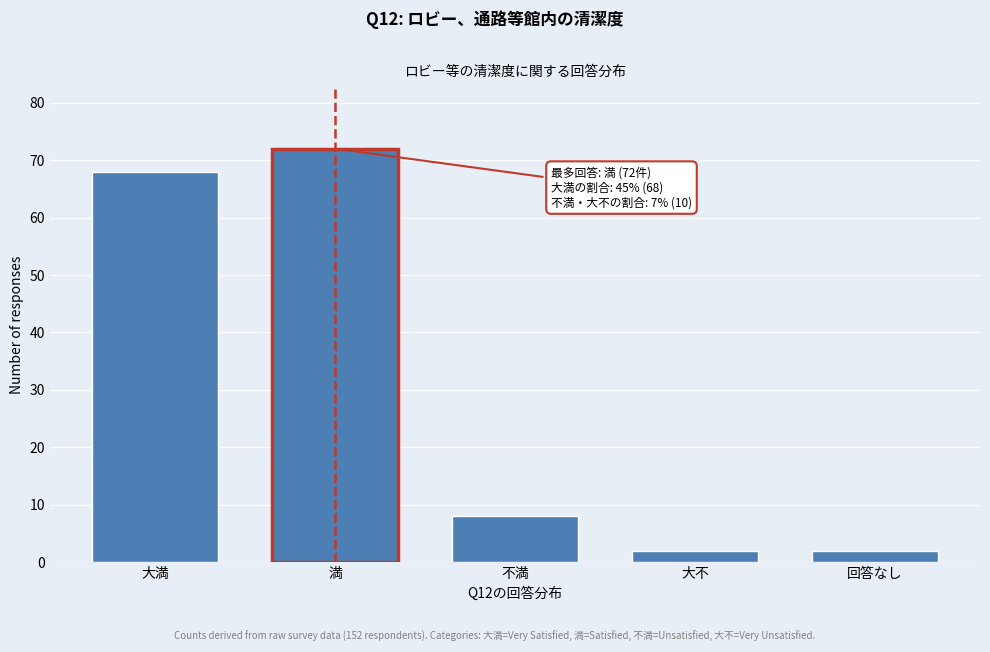

Reading right to left, list all the values displayed in this chart.

2	2	8	72	68